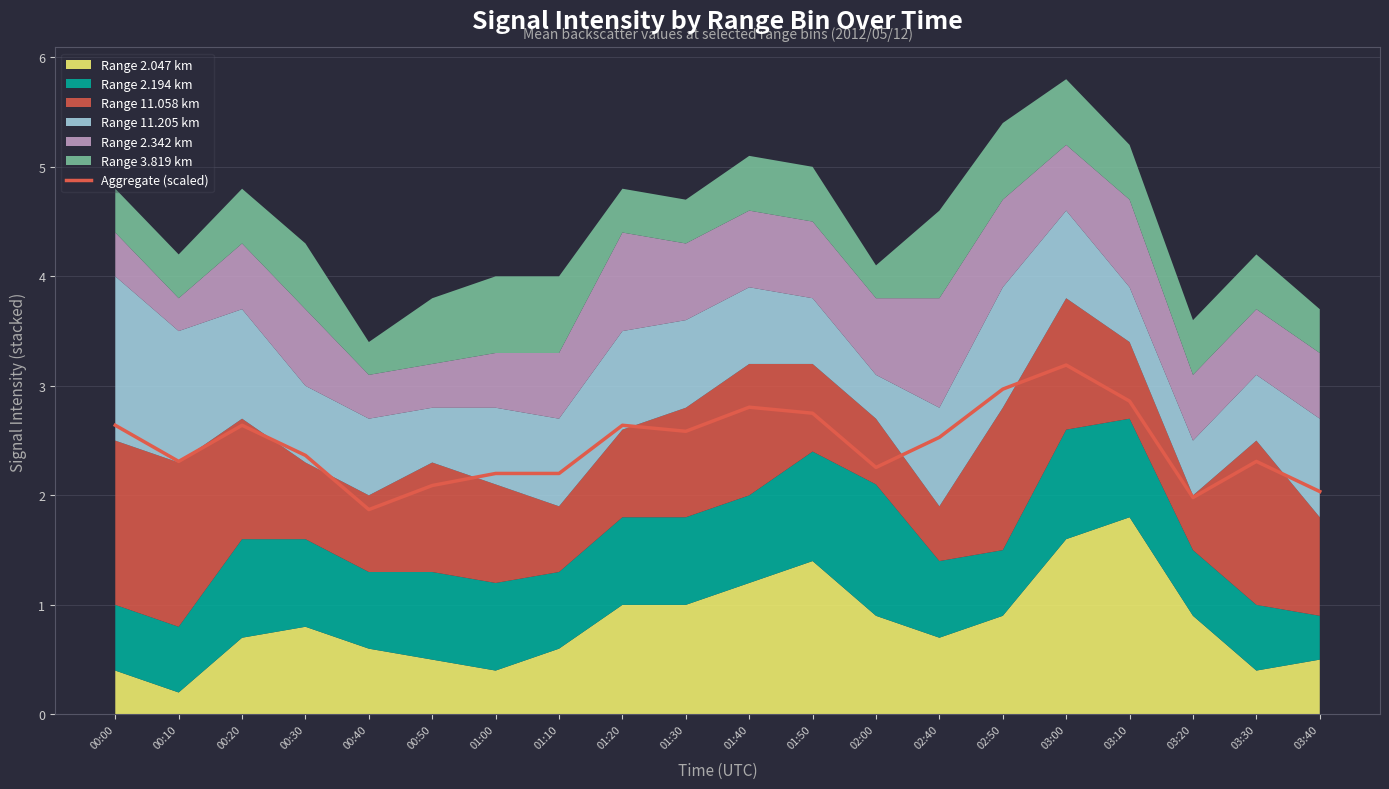

The chart shows a value of 3.8 at 01:50. True or false?

False